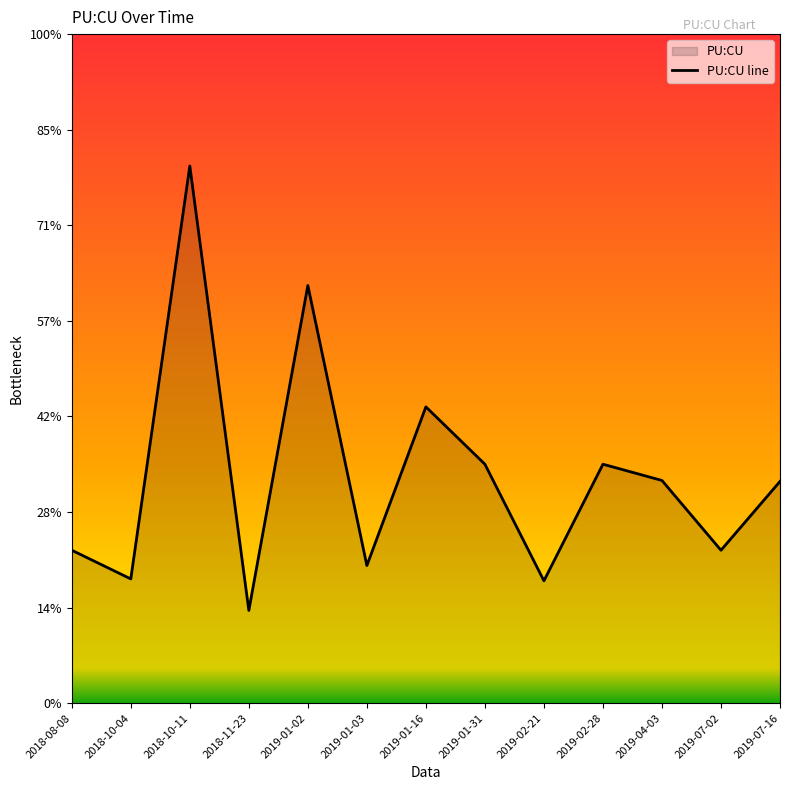

Reading right to left, extract all data points from this chart.

2019-07-16=2.3	2019-07-02=1.6	2019-04-03=2.3	2019-02-28=2.5	2019-02-21=1.3	2019-01-31=2.5	2019-01-16=3.1	2019-01-03=1.4	2019-01-02=4.4	2018-11-23=1.0	2018-10-11=5.6	2018-10-04=1.3	2018-08-08=1.6